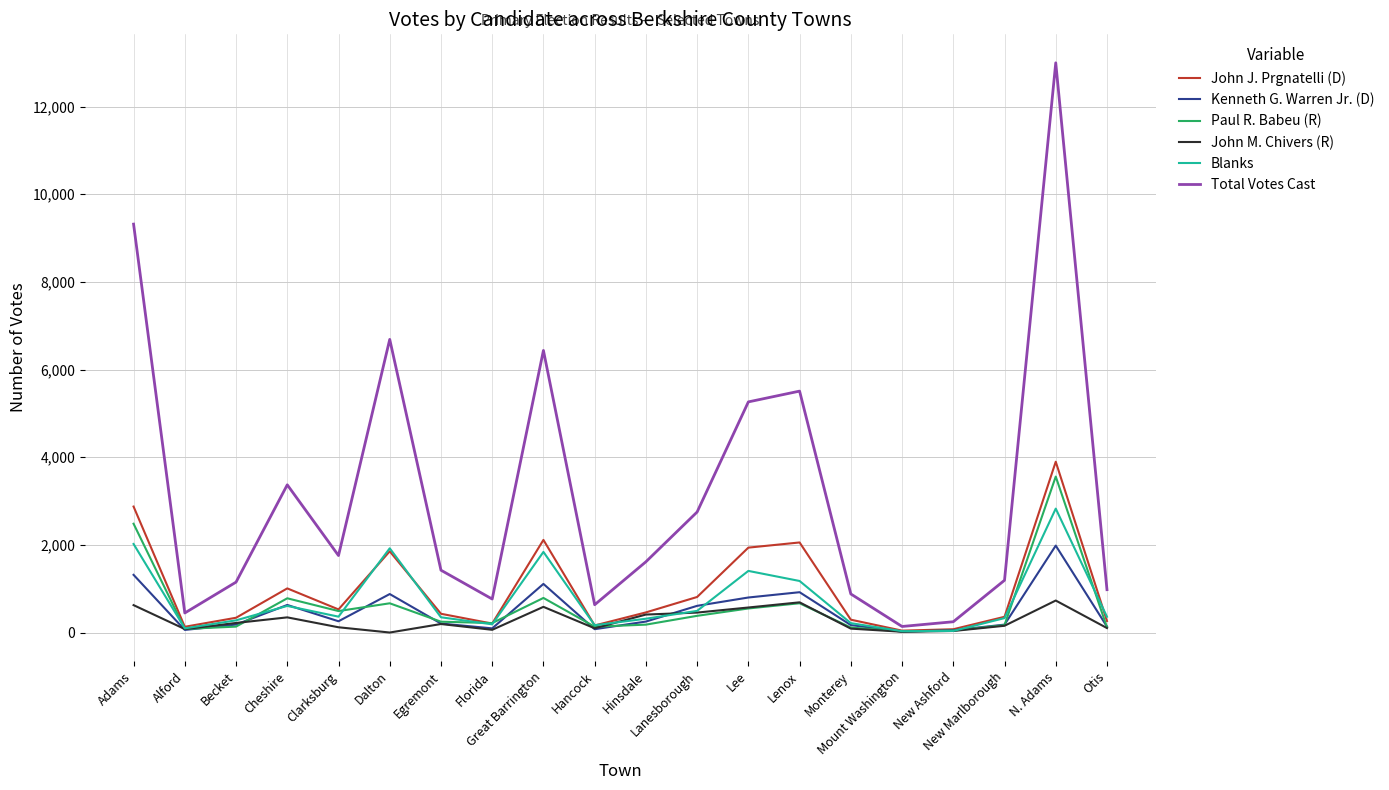

List the series in order of their peak value, highest first.

Total Votes Cast, John J. Prgnatelli (D), Paul R. Babeu (R), Blanks, Kenneth G. Warren Jr. (D), John M. Chivers (R)